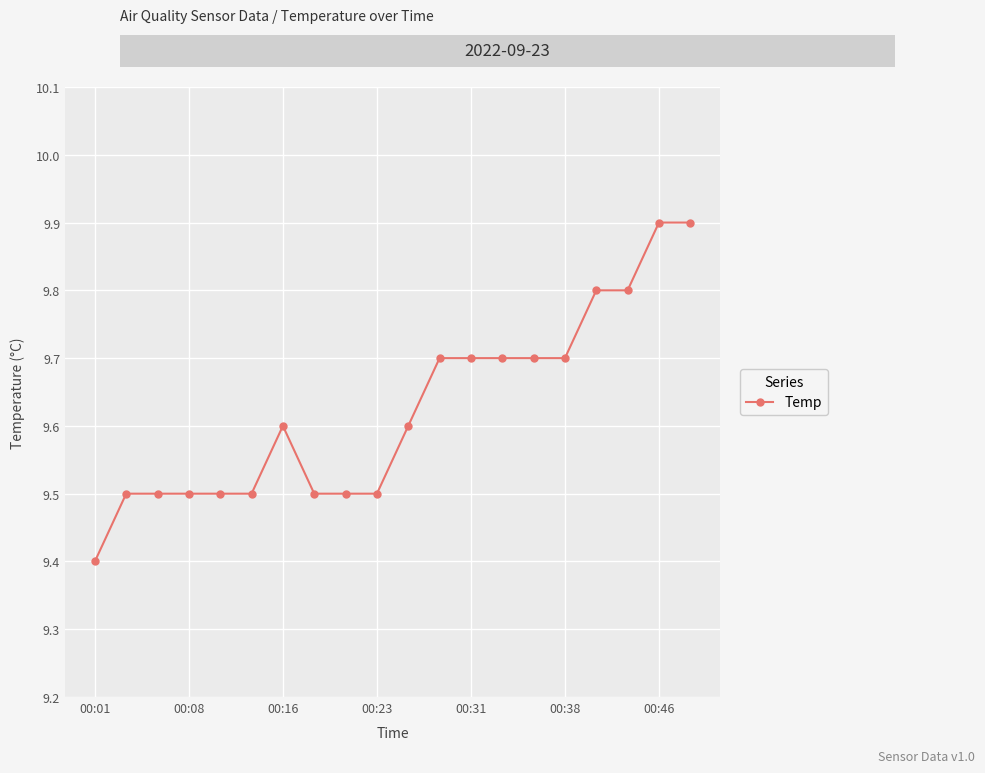

Reading right to left, what are all the values shown in this chart?

9.9	9.9	9.8	9.8	9.7	9.7	9.7	9.7	9.7	9.6	9.5	9.5	9.5	9.6	9.5	9.5	9.5	9.5	9.5	9.4